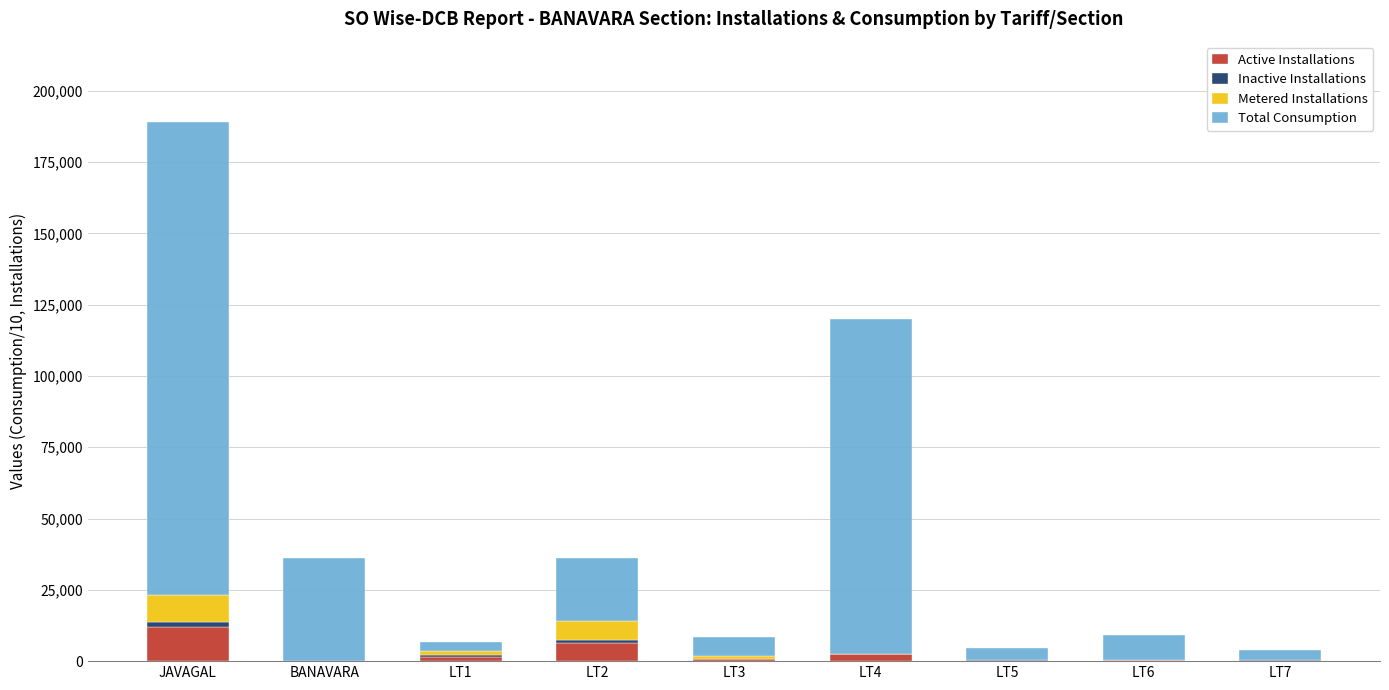

The value of Active Installations at JAVAGAL is 12037.0. True or false?

True